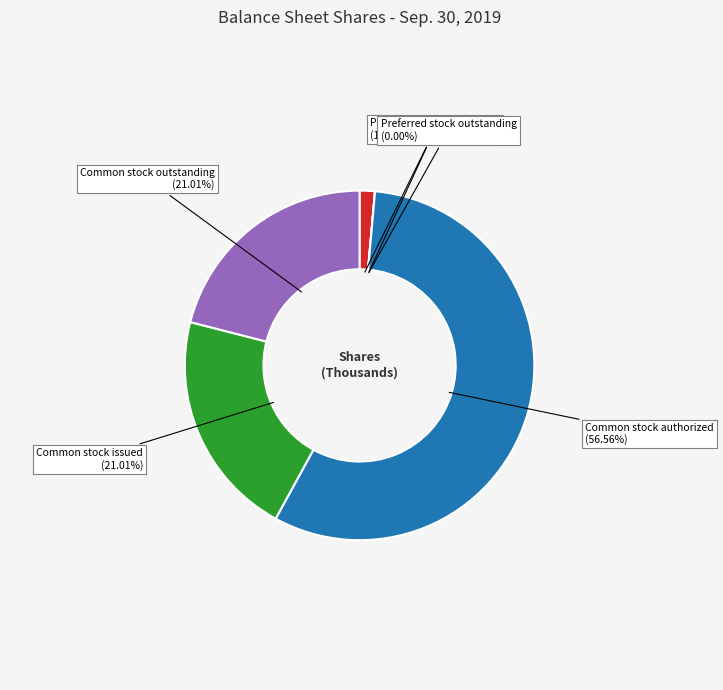

What percentage is the Common stock outstanding slice, to the nearest percent?

21%